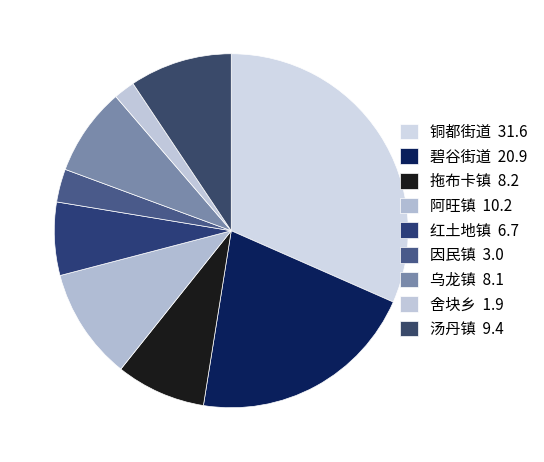

Approximately how many times larger is the value at 拖布卡镇 compared to 因民镇?

2.7